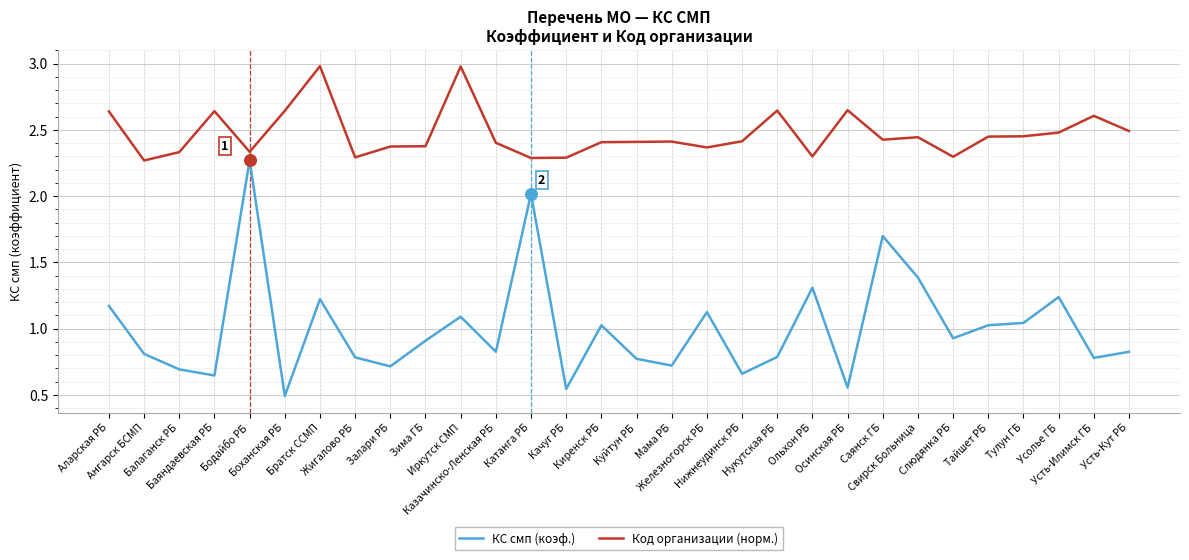

Which series has the largest range (max minus min)?

КС смп (коэф.)